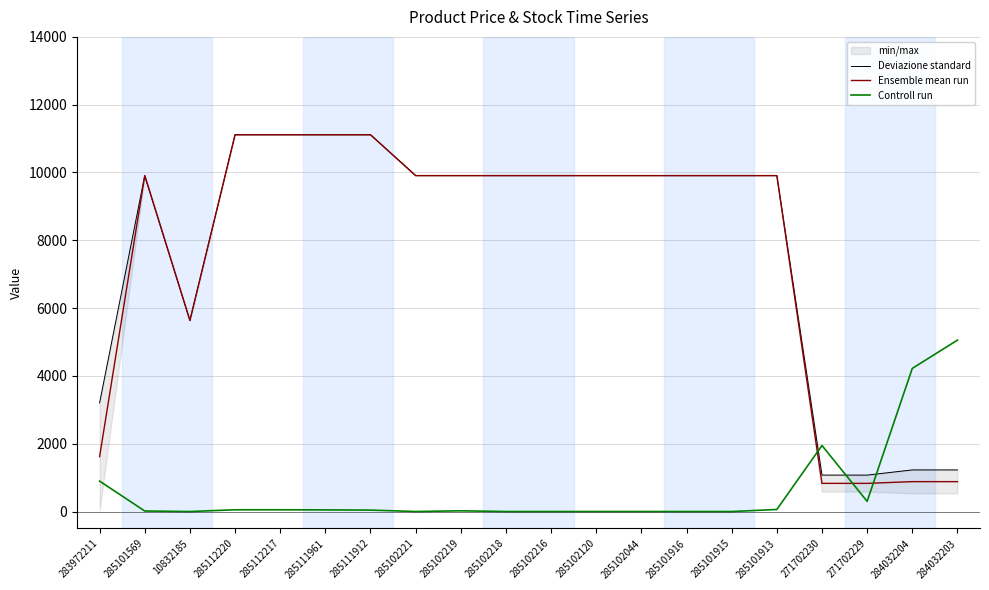

At which category is the sum across all series the highest?

285112220